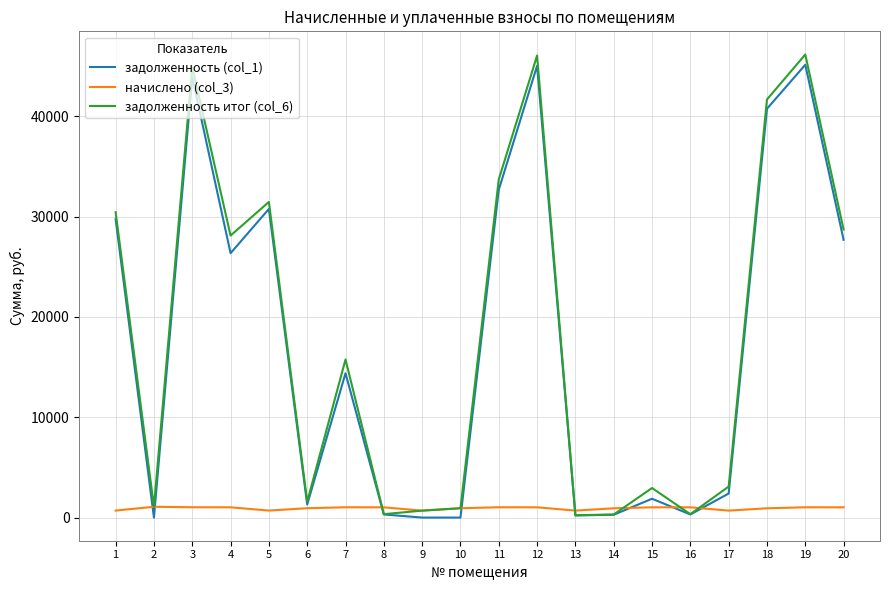

What is the difference between the highest and lowest values at 4?

27095.4